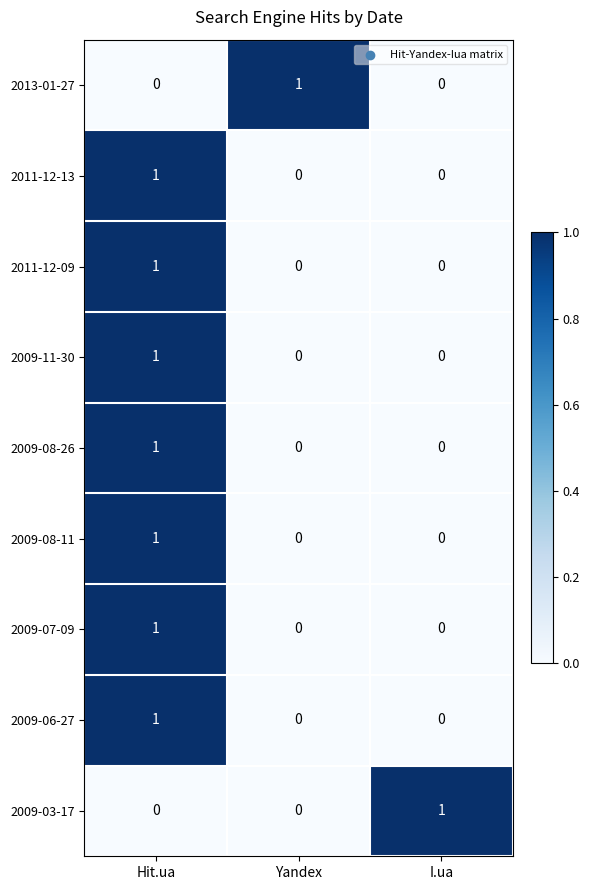

Count the 2009-03-17 values in the range 0 to 1.

3